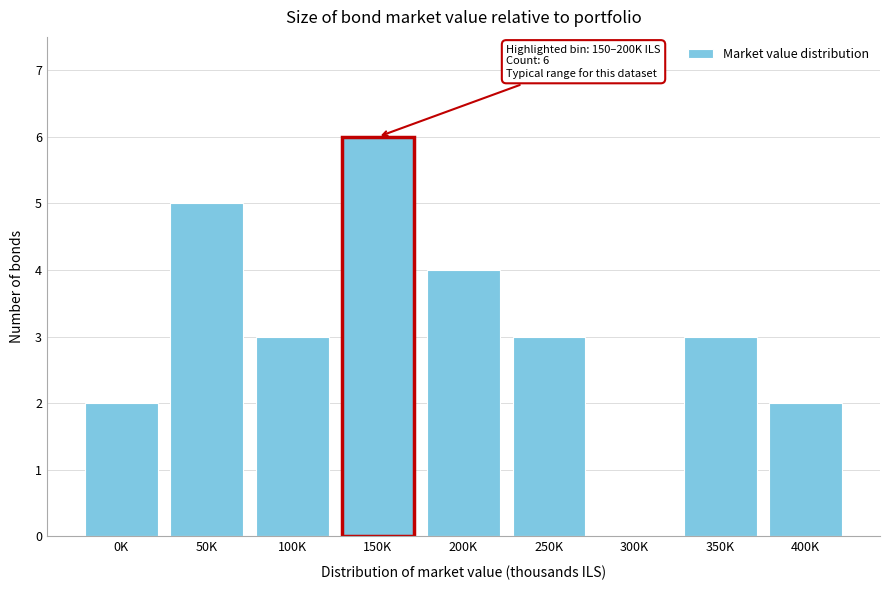

Reading left to right, transcribe all the data shown in this chart.

0K=2	50K=5	100K=3	150K=6	200K=4	250K=3	300K=0	350K=3	400K=2